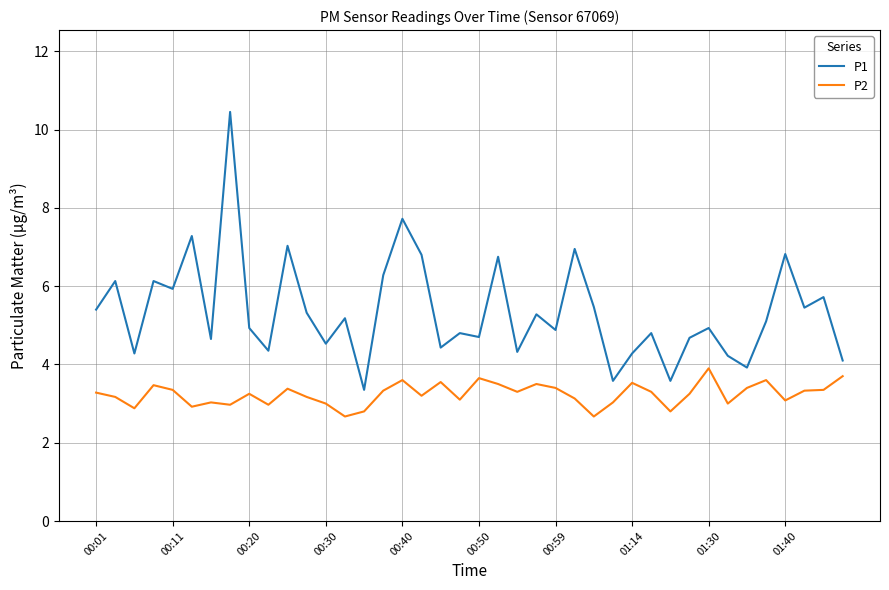

What is the smallest value displayed?

2.7